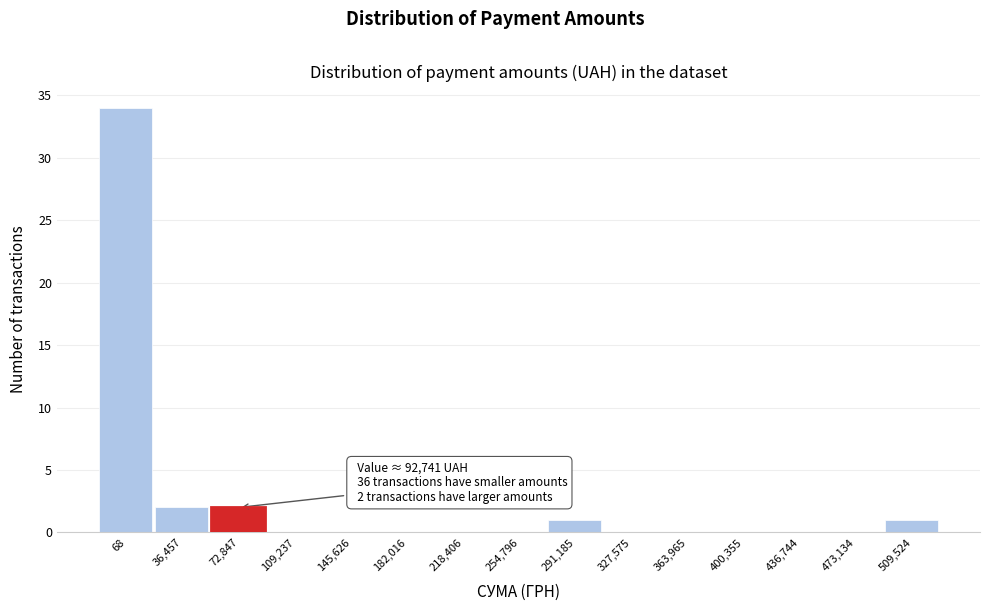

Reading left to right, extract all data points from this chart.

68=34	36,457=2	72,847=2	109,237=0	145,626=0	182,016=0	218,406=0	254,796=0	291,185=1	327,575=0	363,965=0	400,355=0	436,744=0	473,134=0	509,524=1